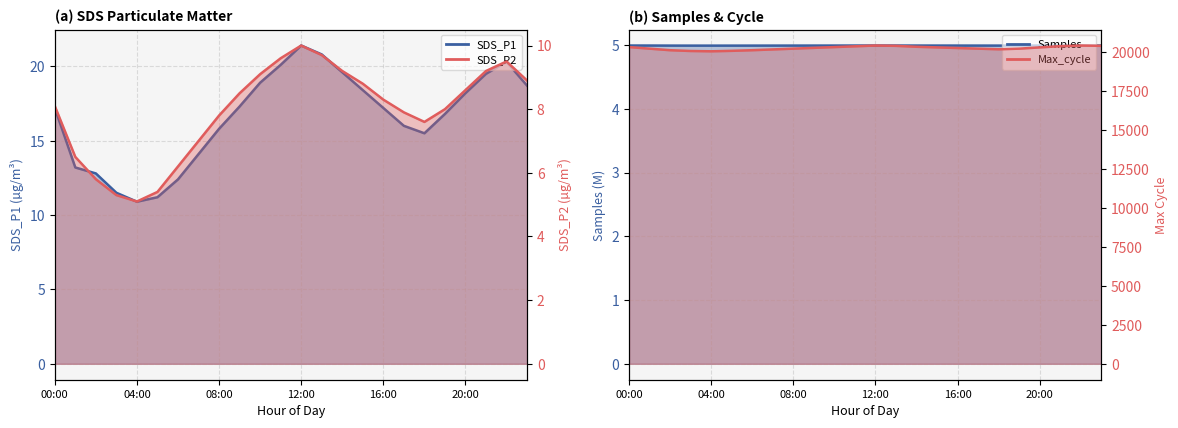

At which category does the chart reach its peak across all series?

12:00